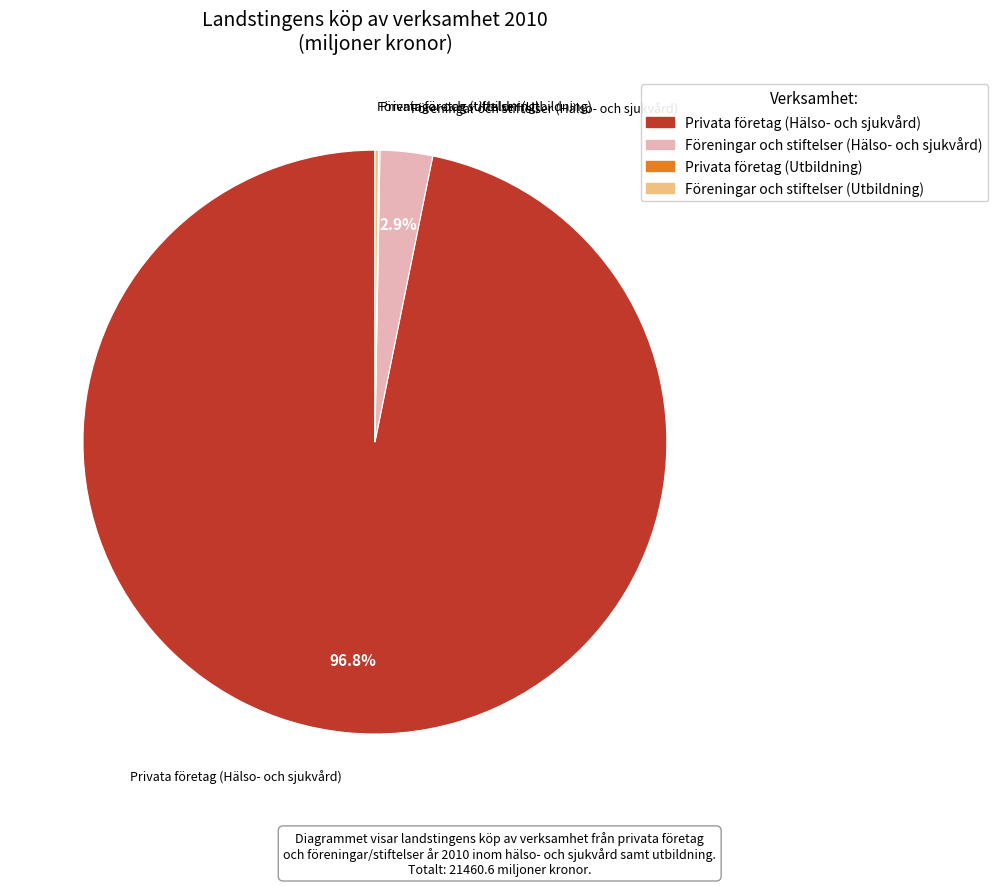

What percentage is NOT represented by Föreningar och stiftelser (Hälso- och sjukvård)?

97.1%